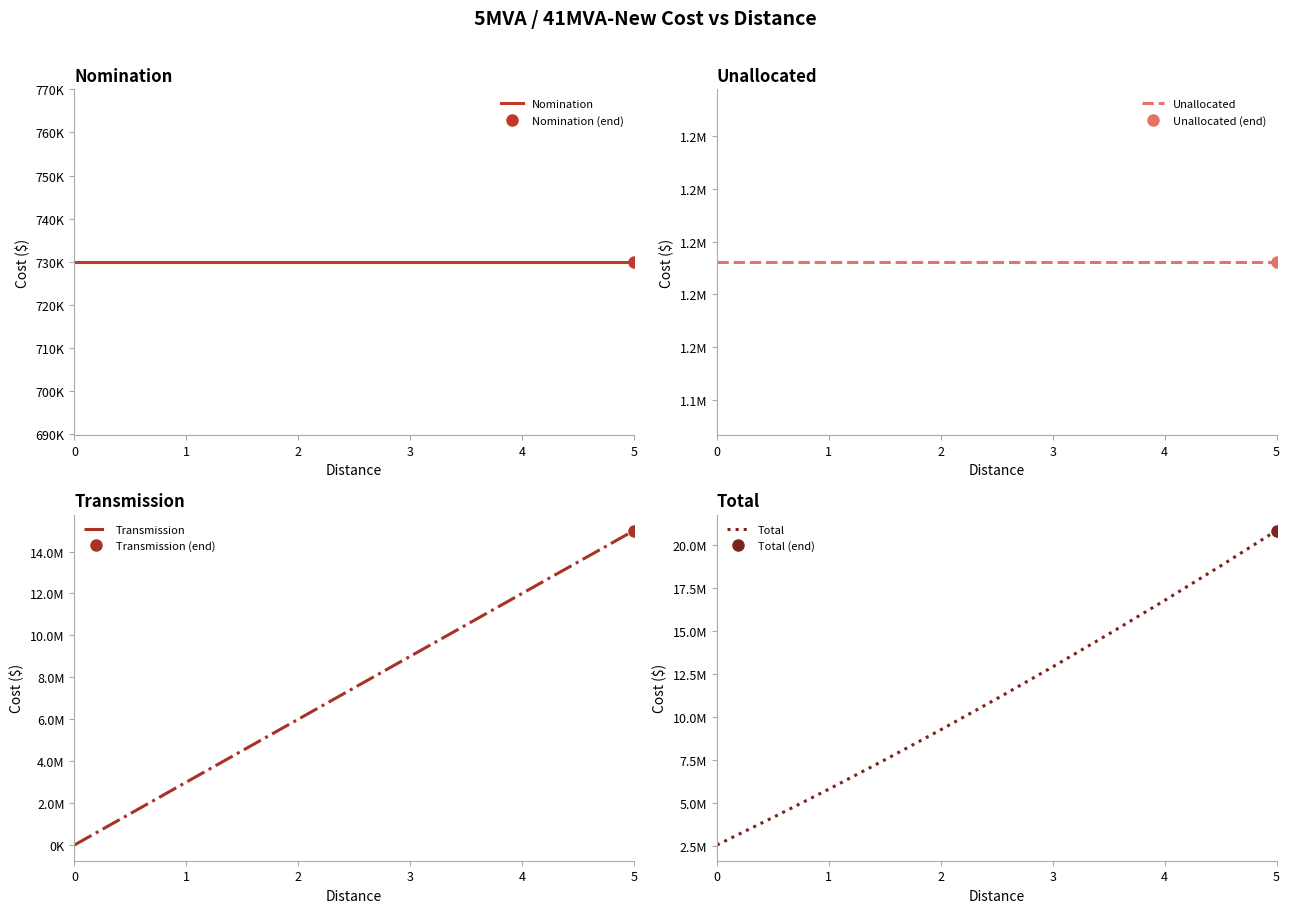

What is the value of the Nomination point at the 6th from the left?

729875.0